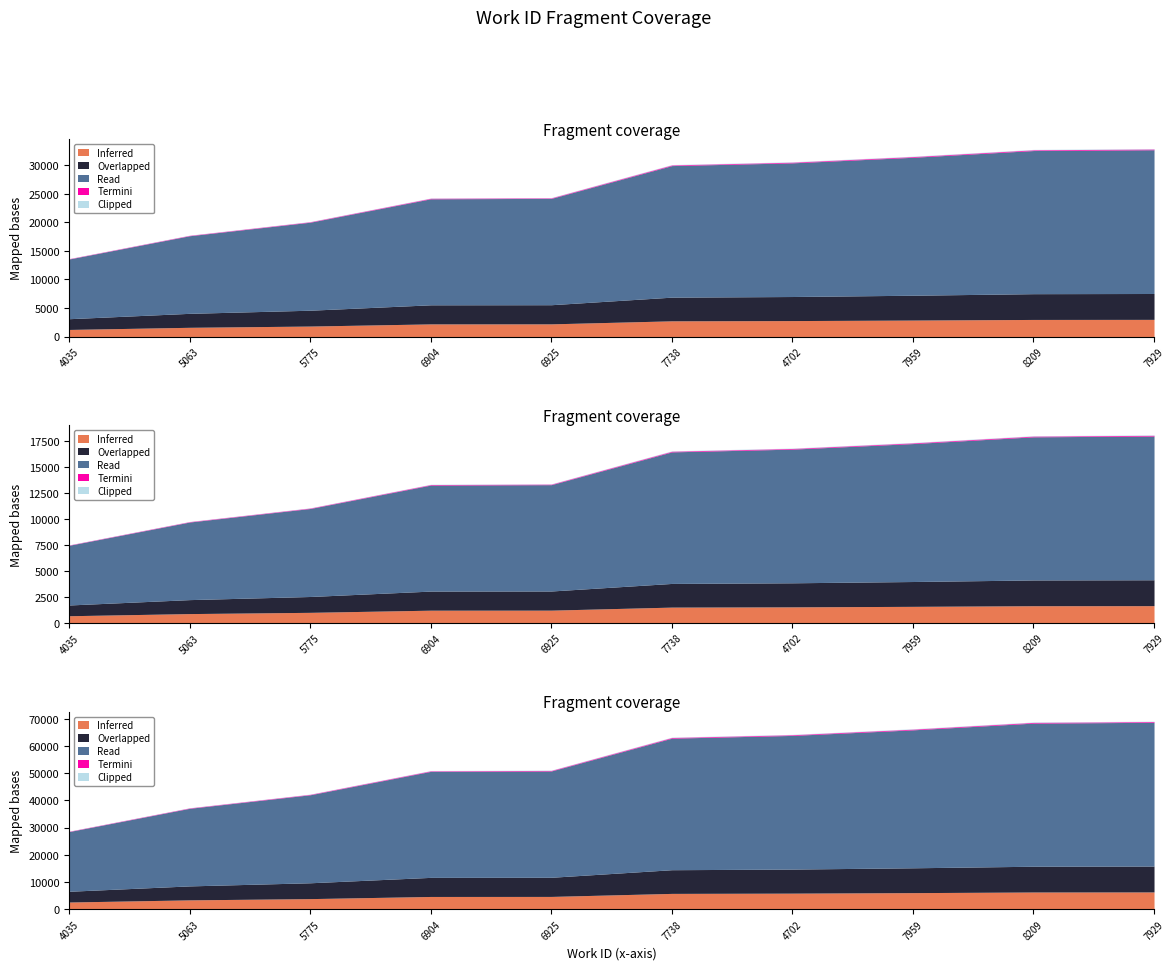

What is the difference between the values at 7959 and 4035?

13692